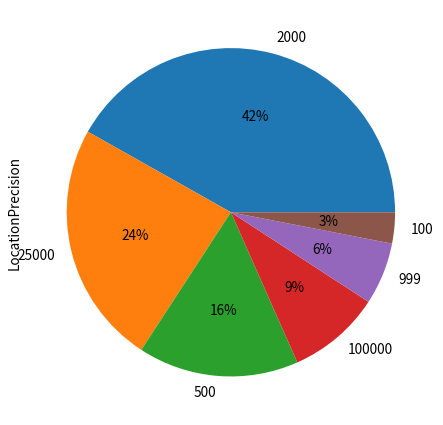

Combined, do 2000 and 25000 account for over 50%?

Yes